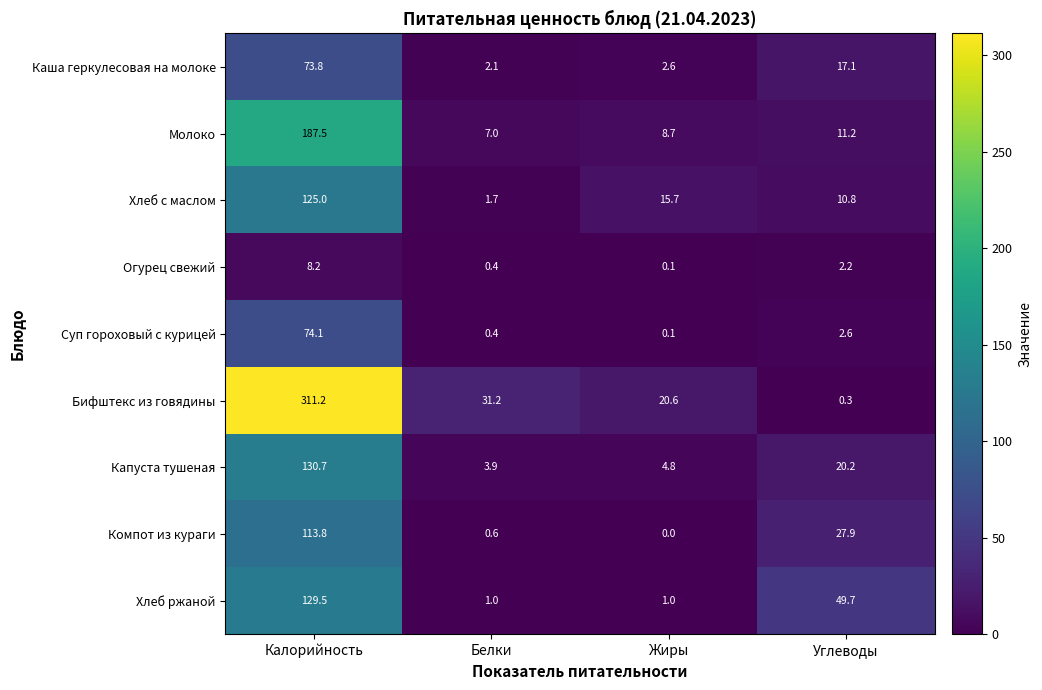

What is the total value across all series at Калорийность?

1153.8